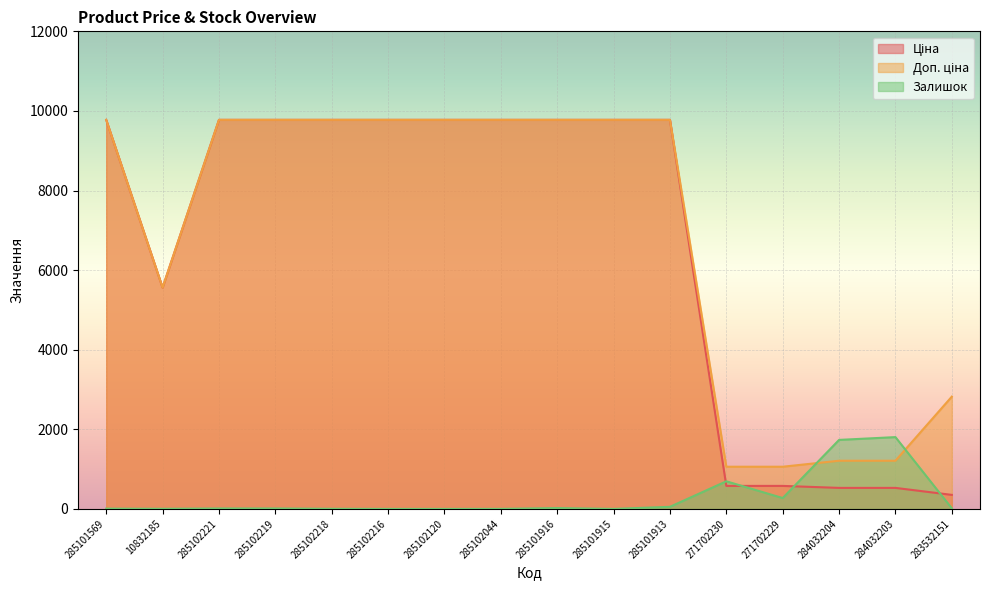

Where is the first local minimum for Залишок?

10832185